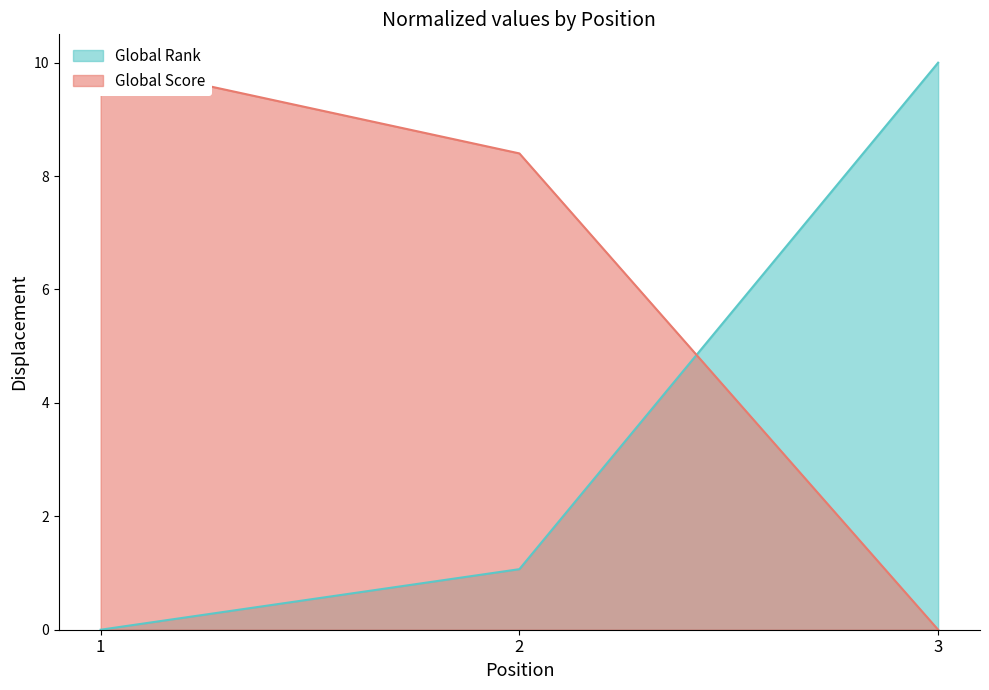

At how many categories does at least one series exceed 4?

3